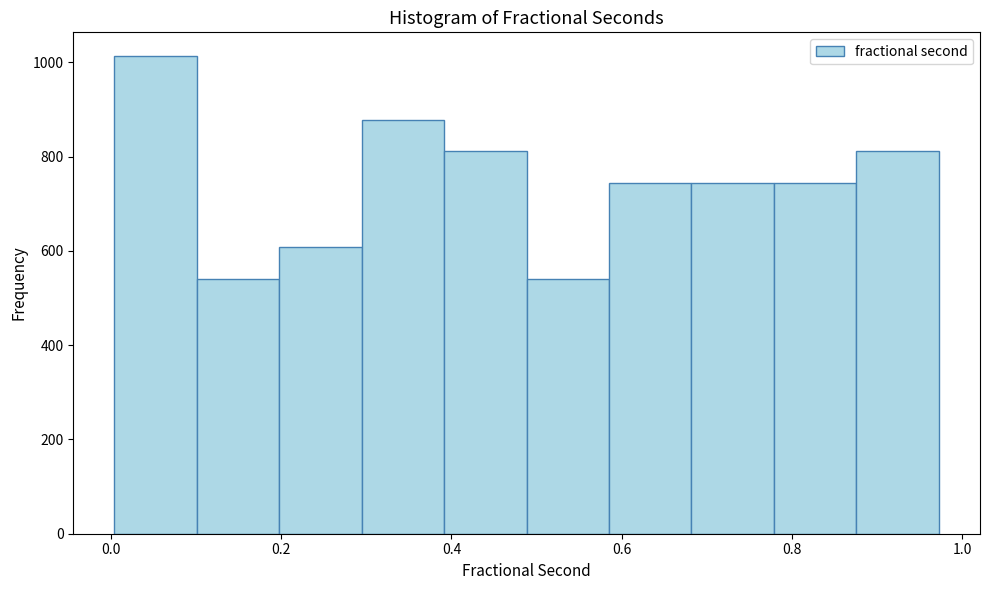

Reading left to right, transcribe this chart: for each bar, give the range it covers on the x-axis and its height. Neither the bar edges nor the heights are printed on the chart, so give them approximately, as read against the axes.

0.00 to 0.10: 1020
0.10 to 0.20: 540
0.20 to 0.30: 600
0.30 to 0.40: 880
0.40 to 0.48: 820
0.48 to 0.58: 540
0.58 to 0.68: 740
0.68 to 0.78: 740
0.78 to 0.88: 740
0.88 to 0.98: 820